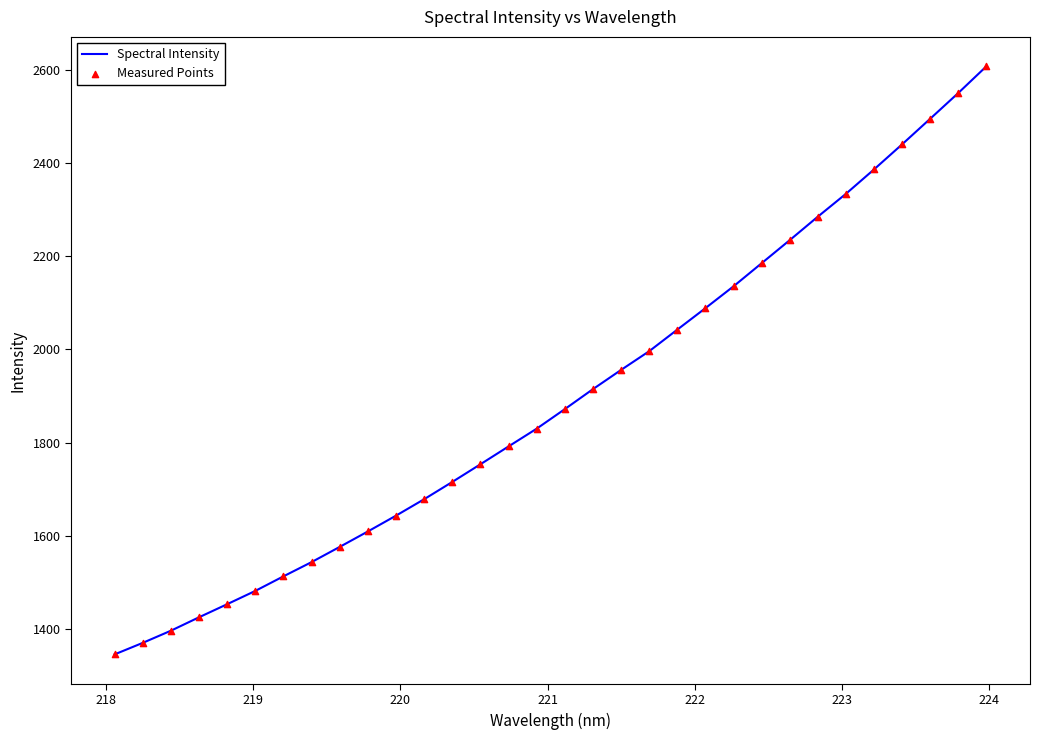

What is the difference between the maximum and minimum values?

1263.0